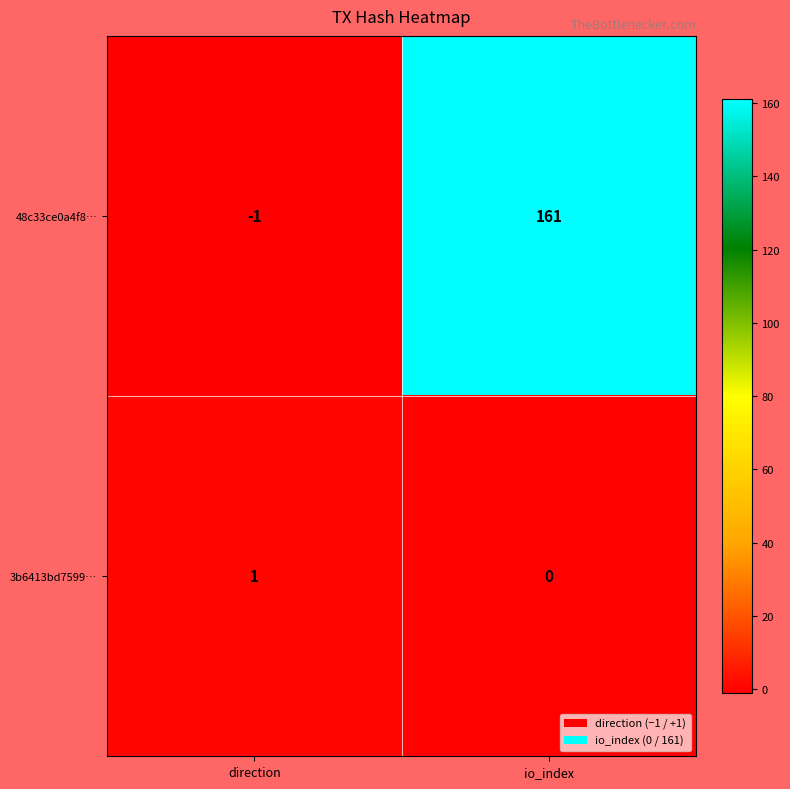

List the series in order of their overall mean, lowest first.

3b6413bd7599…, 48c33ce0a4f8…